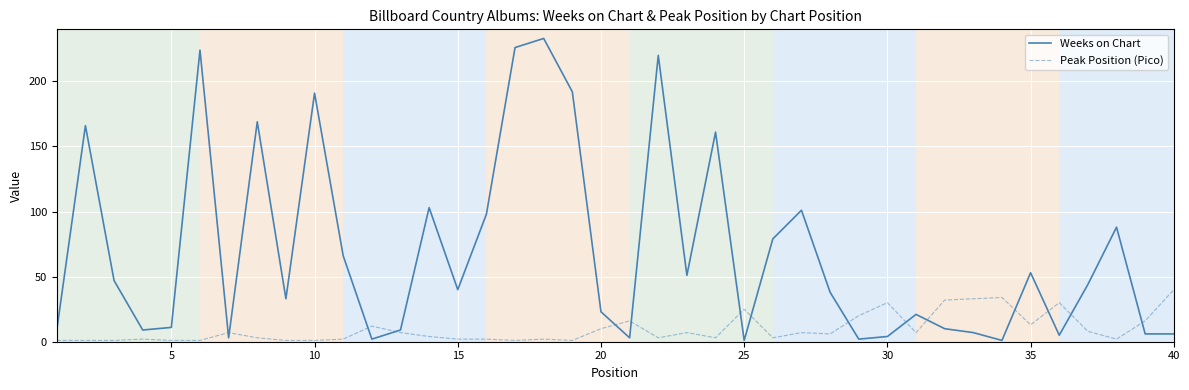

Is this an area chart (filled region under the line)?

No